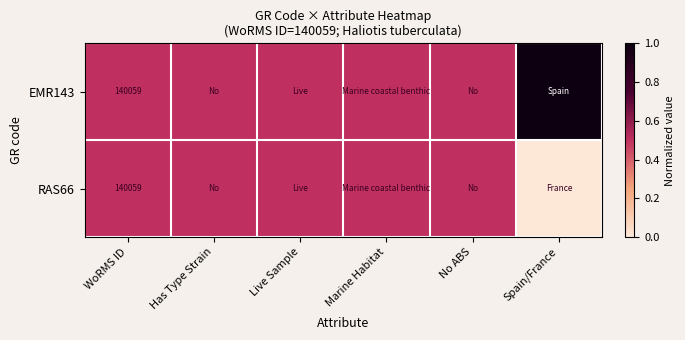

What is the total value across all series at Spain/France?

1.0